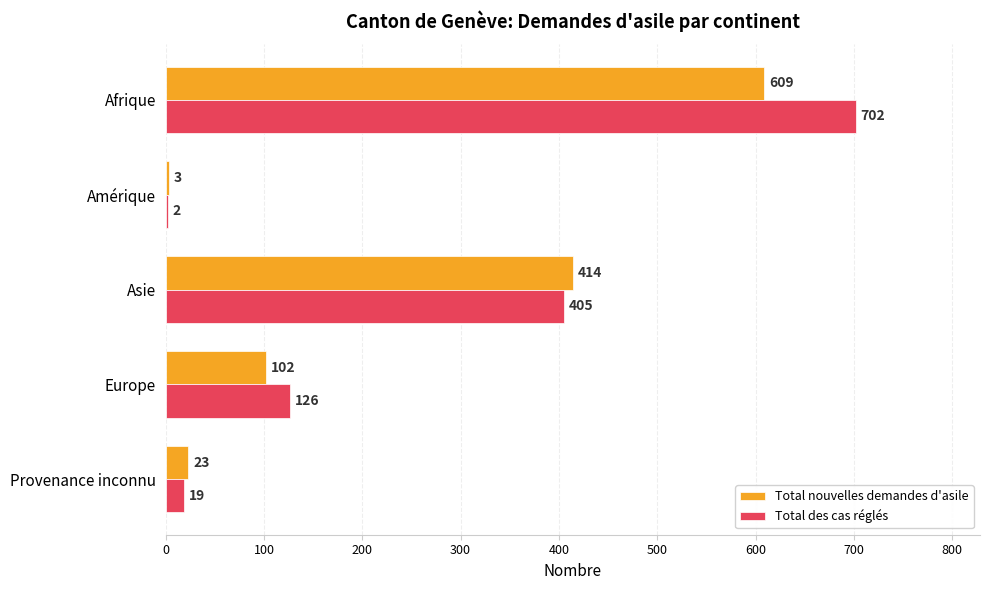

The value of Total des cas réglés at Afrique is 702. True or false?

True